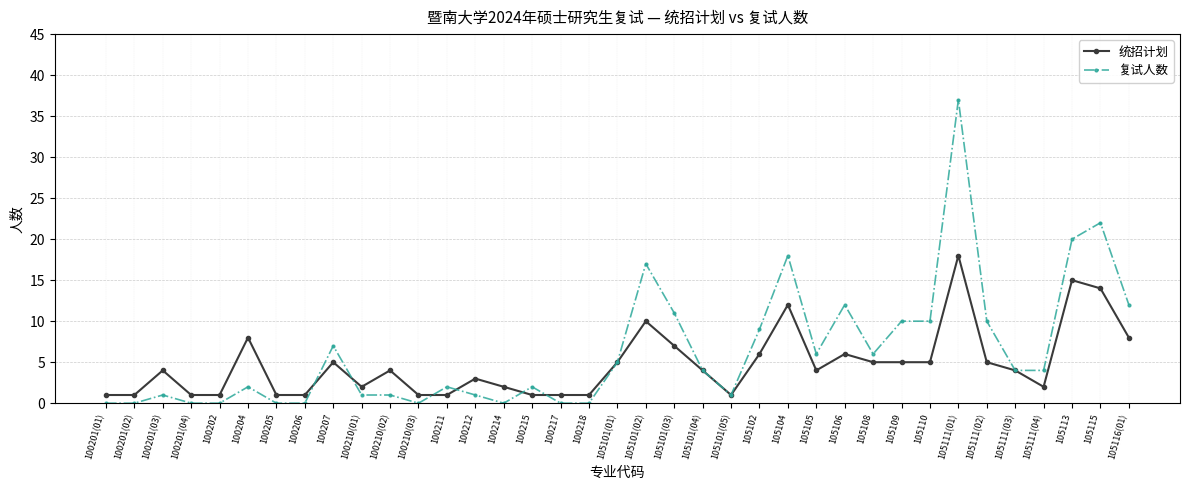

What are all the series names shown in the legend?

统招计划, 复试人数